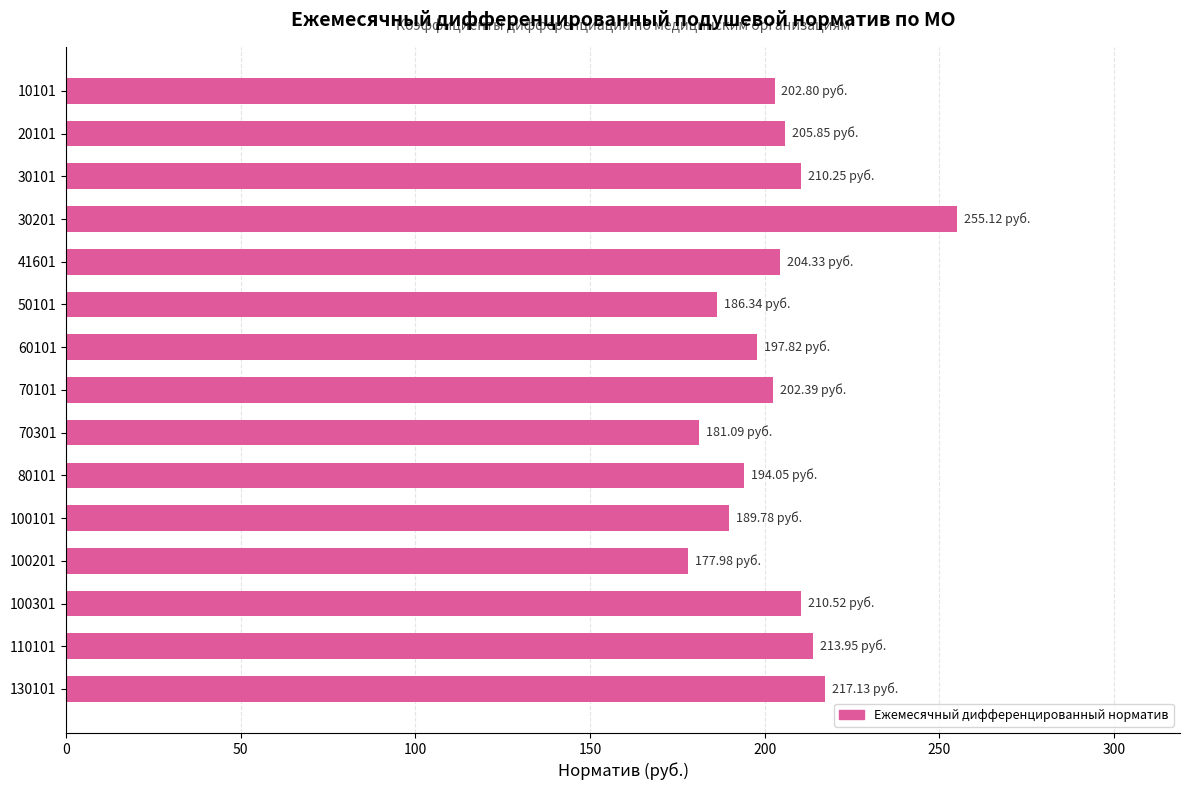

What is the change in value from 30101 to 70301?

-29.2